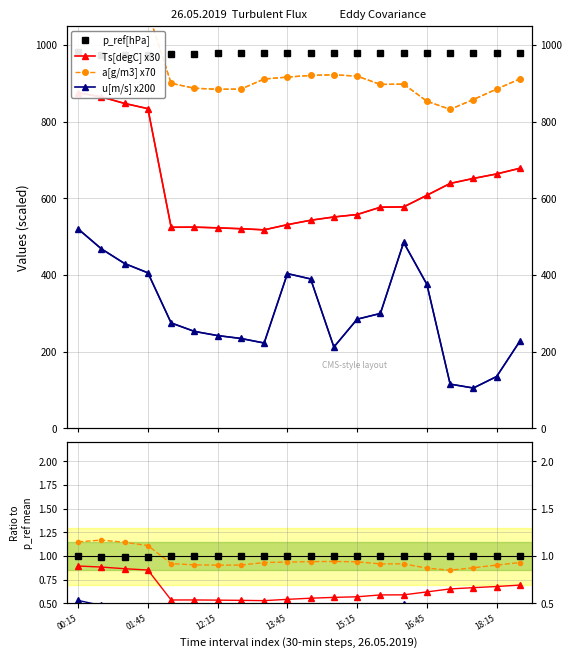

At which category does the chart reach its minimum across all series?

17:45